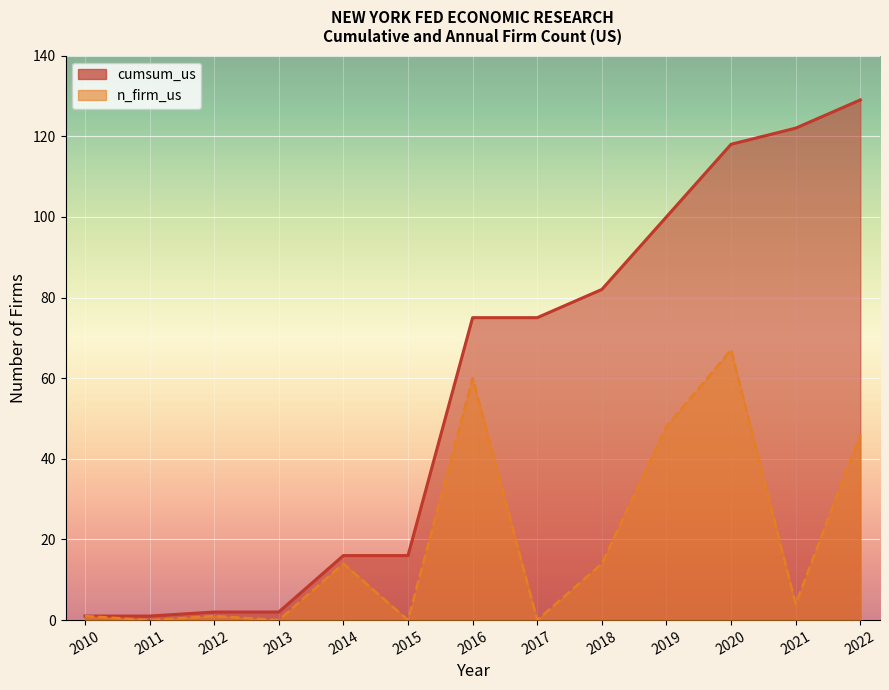

Does the chart display data point markers on the line(s)?

No